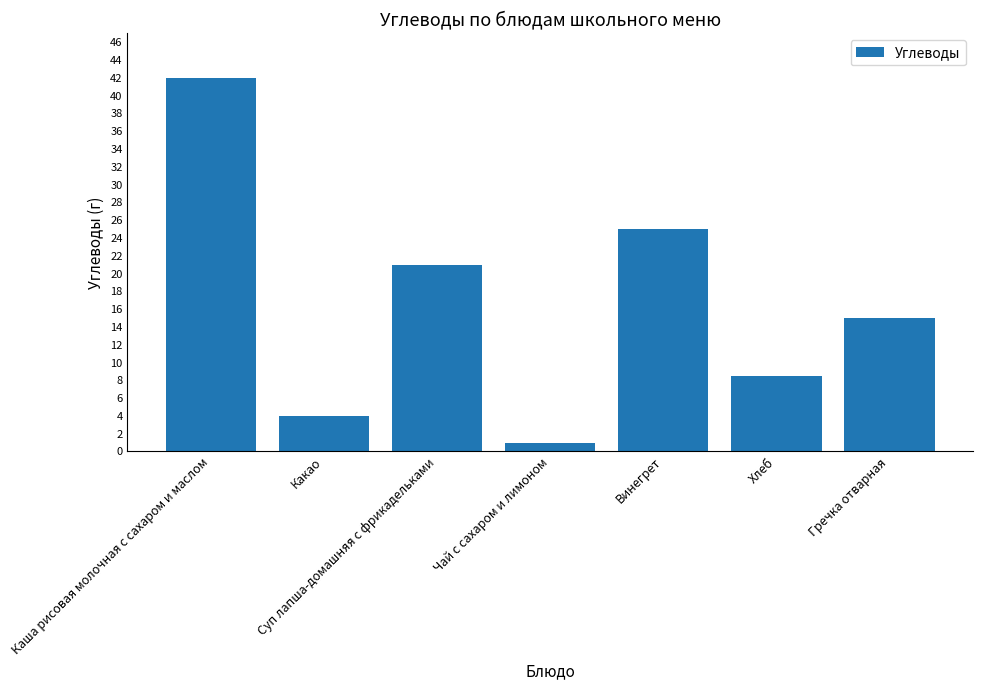

True or false: the data shows 15.0 at Гречка отварная.

True